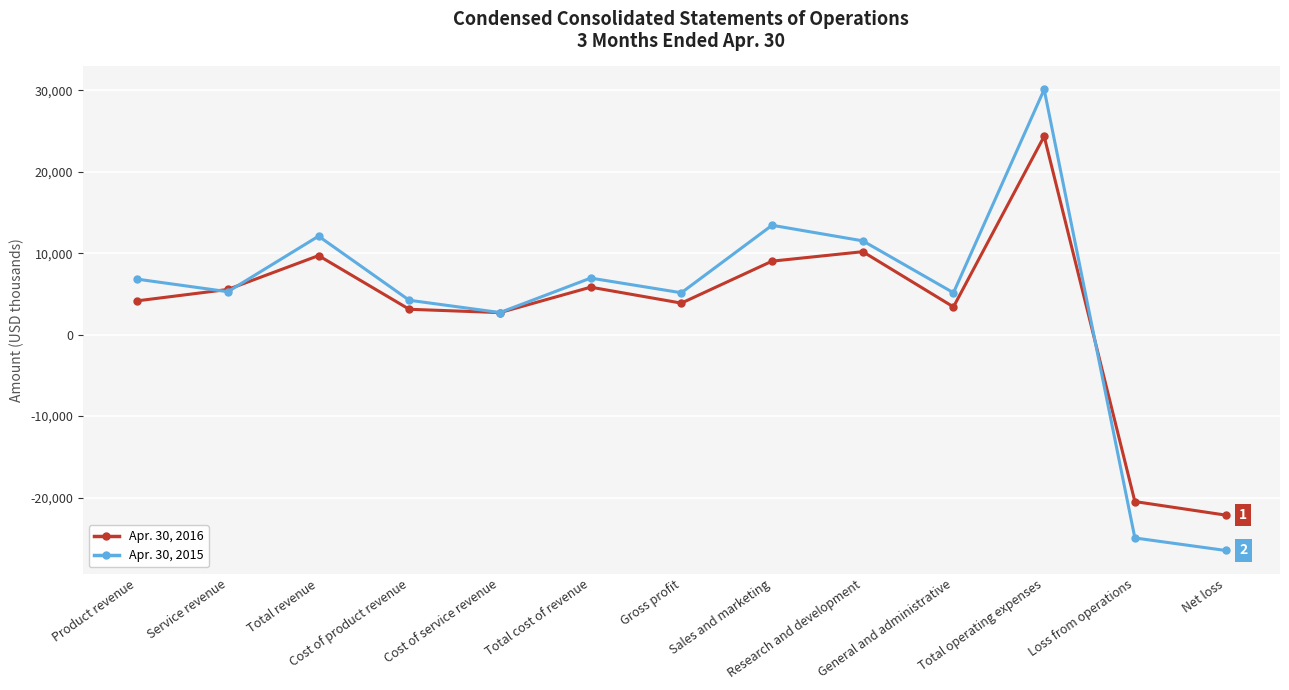

After their last crossing, which series has the higher values: Apr. 30, 2016 or Apr. 30, 2015?

Apr. 30, 2016